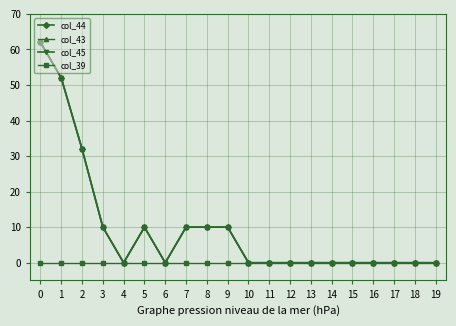

Is it true that col_43 equals 40 at 6?

False